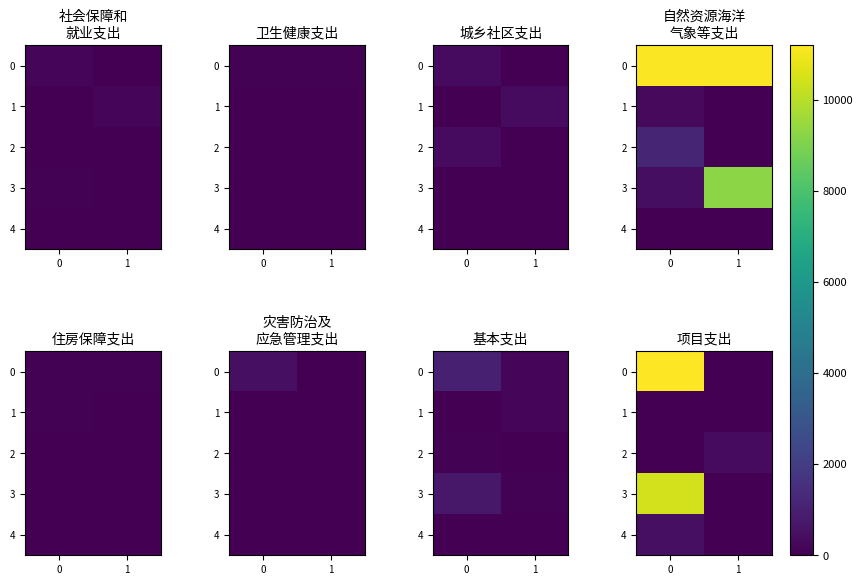

At which label is 0 closest to 5602?

1